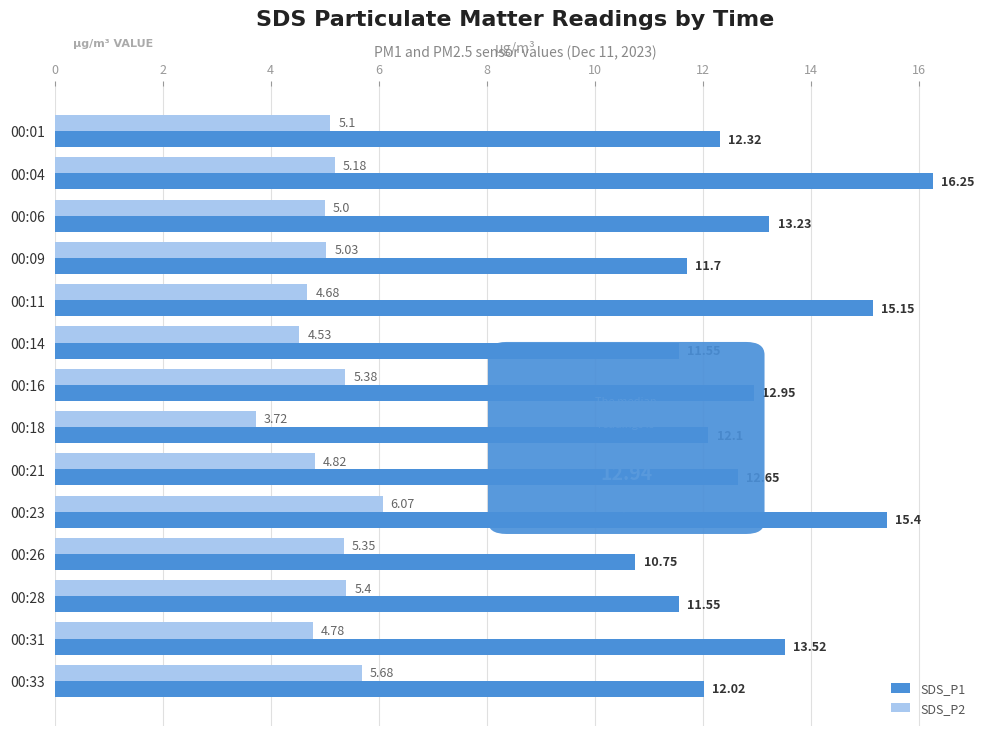

At how many categories does at least one series exceed 6?

14